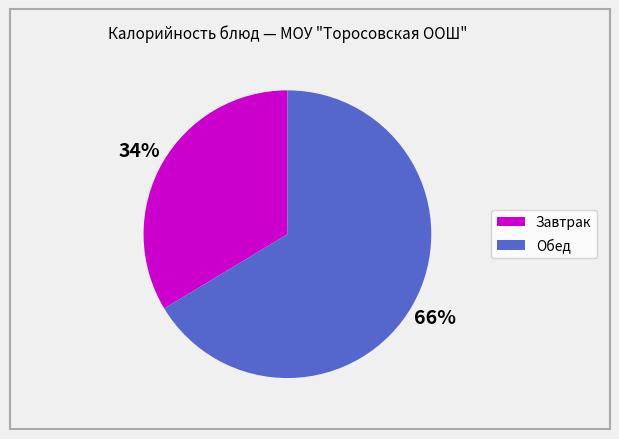

Is there a majority slice in this chart?

Yes